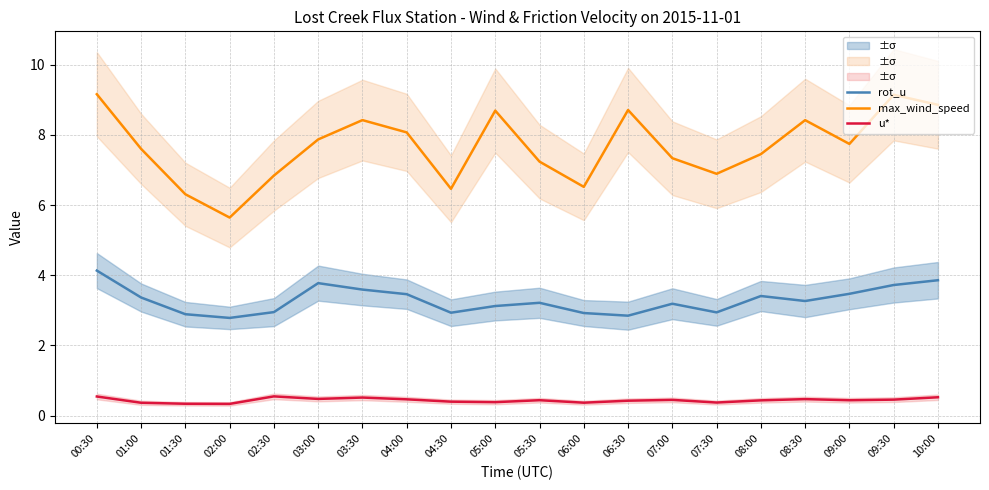

What is the difference between the highest and lowest values at 02:00?

5.3